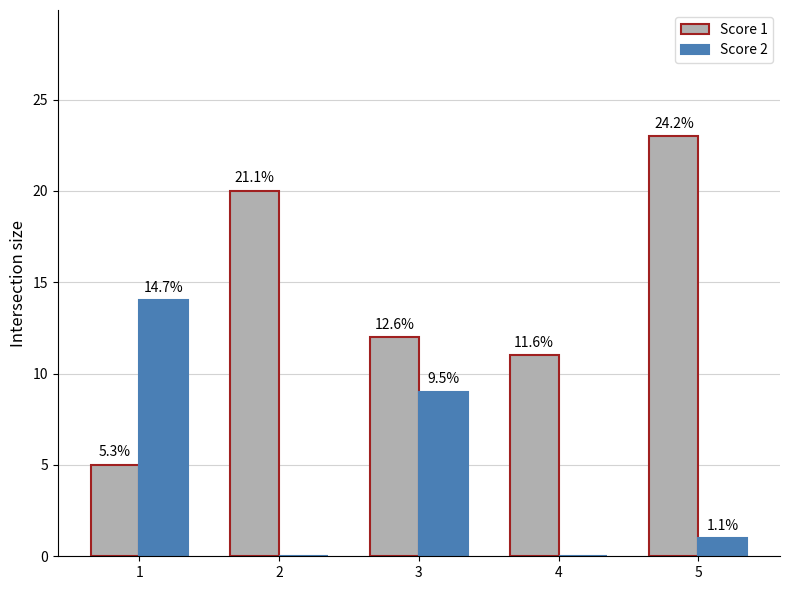

Are the bars grouped side by side (vs. stacked)?

Yes